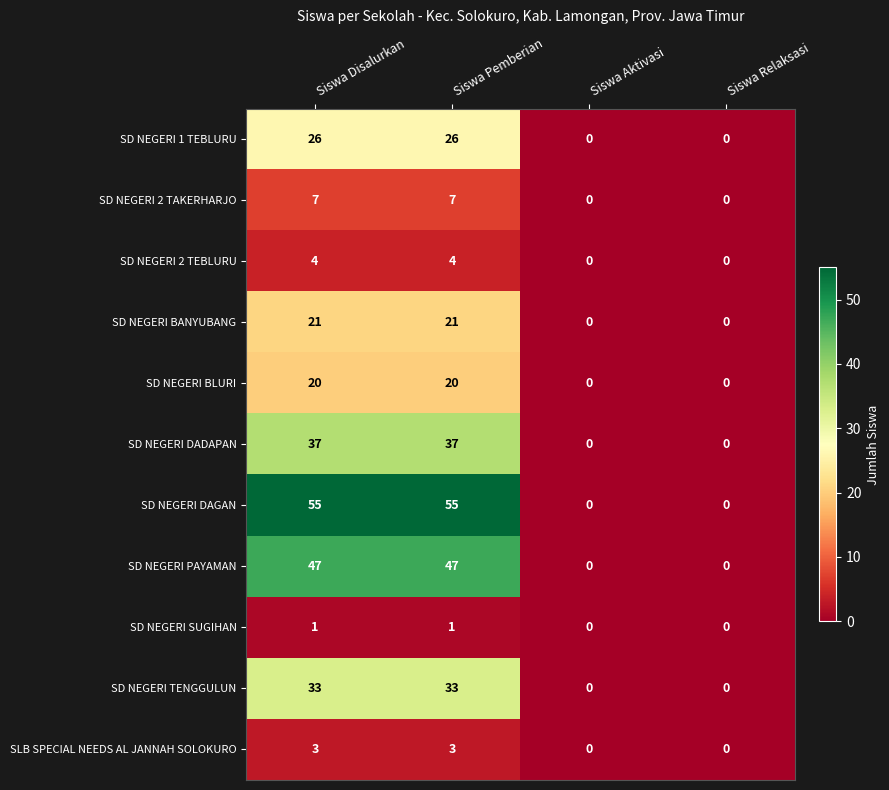

What is the sum of all SD NEGERI TENGGULUN values?

66